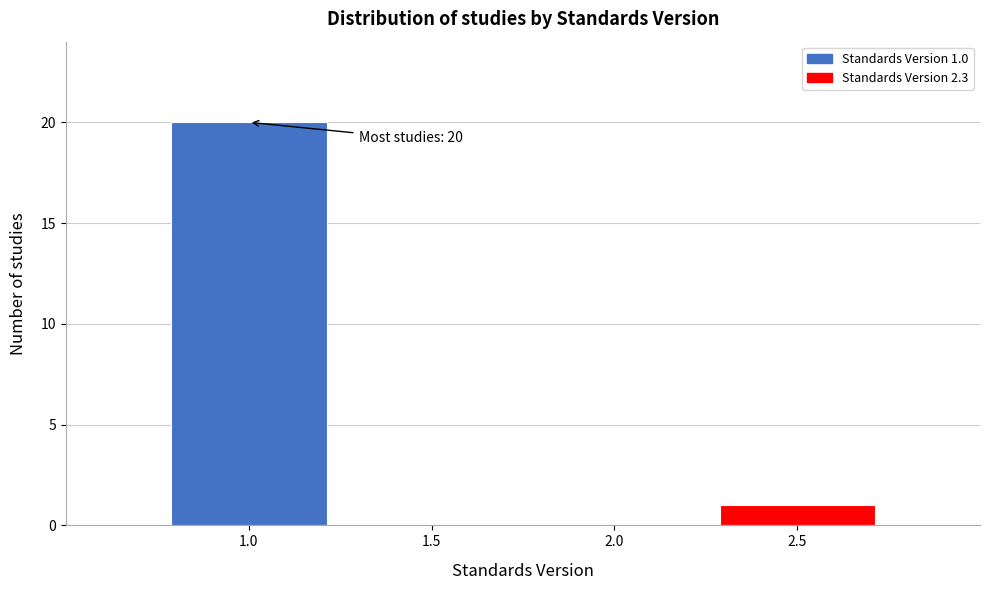

Which range on the x-axis has the tallest bar?

0.75 to 1.25